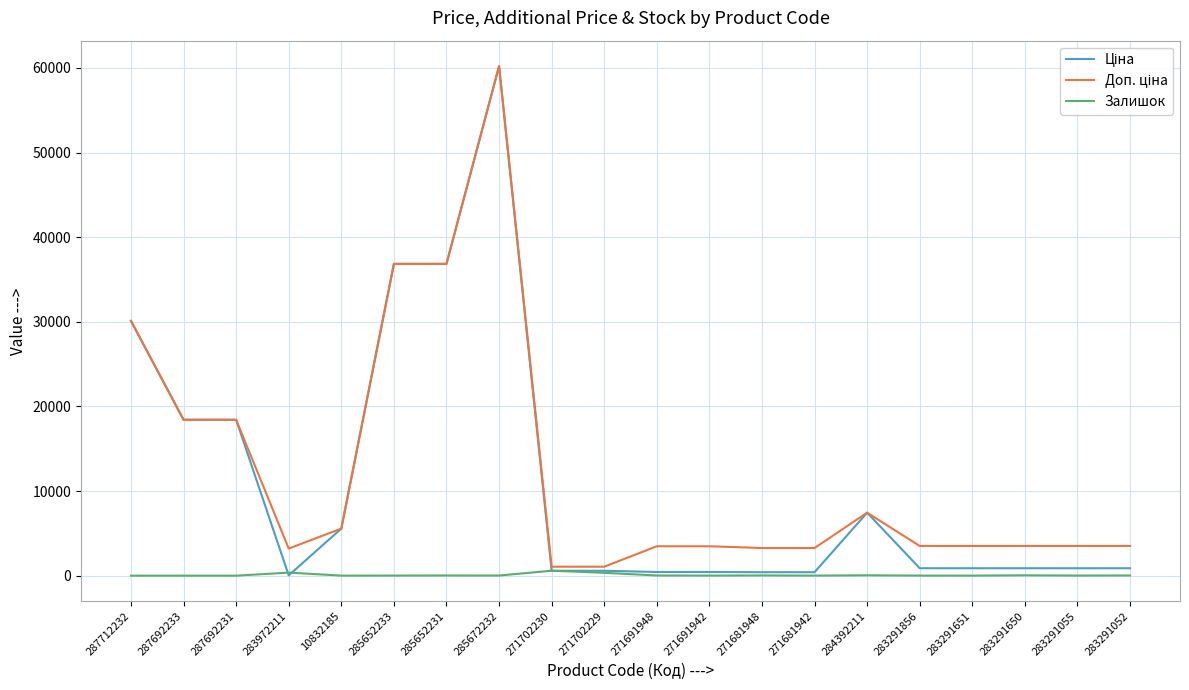

At which category does the chart reach its peak across all series?

285672232